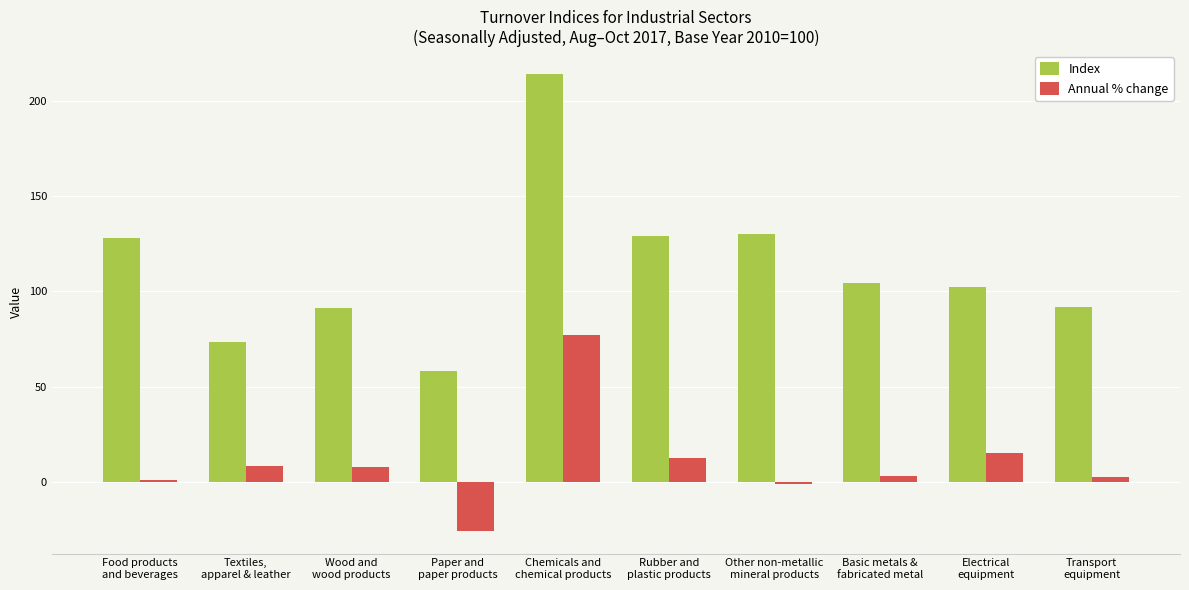

At which label does Annual % change reach its minimum?

Paper and
paper products